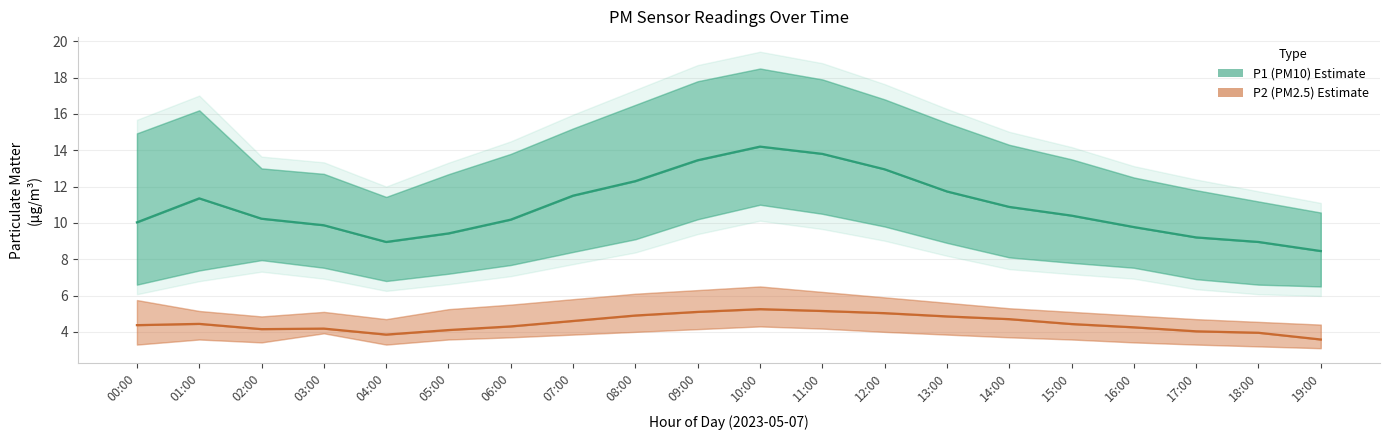

Reading right to left, what are all the values shown in this chart?

P1 (PM10): 19:00=8.4	18:00=8.9	17:00=9.2	16:00=9.8	15:00=10.4	14:00=10.9	13:00=11.7	12:00=12.9	11:00=13.8	10:00=14.2	09:00=13.4	08:00=12.3	07:00=11.5	06:00=10.2	05:00=9.4	04:00=8.9	03:00=9.9	02:00=10.2	01:00=11.3	00:00=10.0
P2 (PM2.5): 19:00=3.6	18:00=4.0	17:00=4.0	16:00=4.2	15:00=4.4	14:00=4.7	13:00=4.8	12:00=5.0	11:00=5.2	10:00=5.2	09:00=5.1	08:00=4.9	07:00=4.6	06:00=4.3	05:00=4.1	04:00=3.9	03:00=4.2	02:00=4.2	01:00=4.4	00:00=4.4